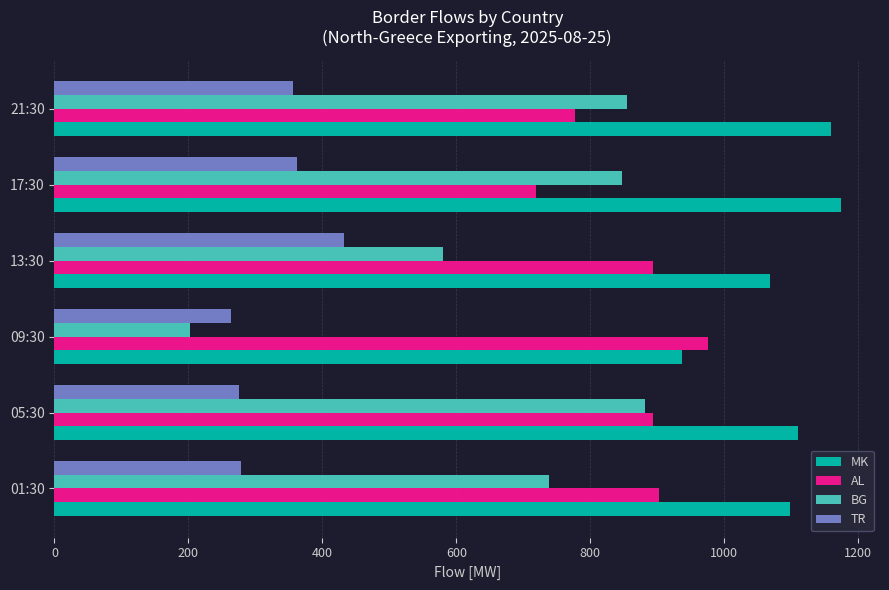

How many distinct data groups are displayed?

4